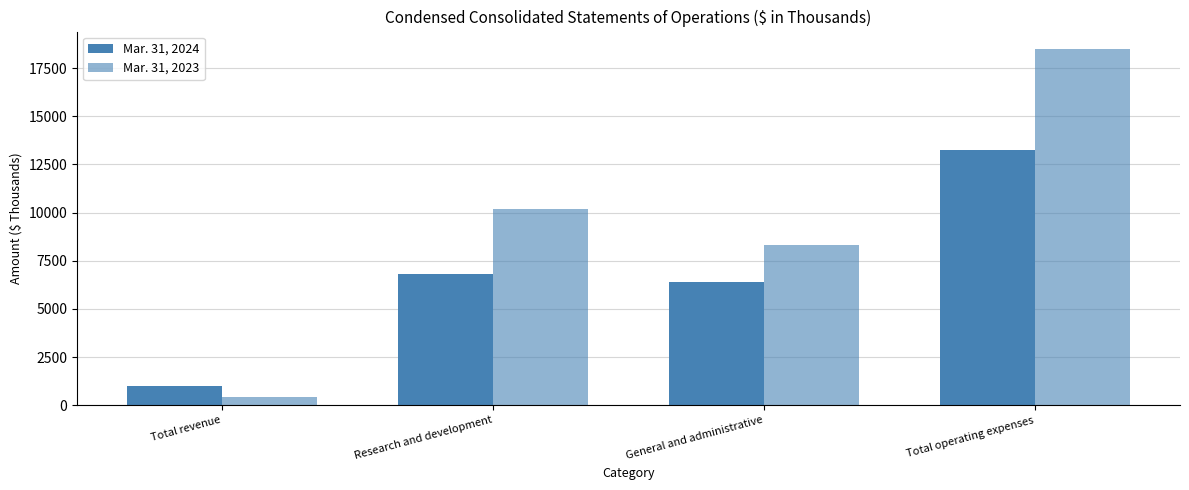

What is the difference between the highest and lowest values at Research and development?

3346